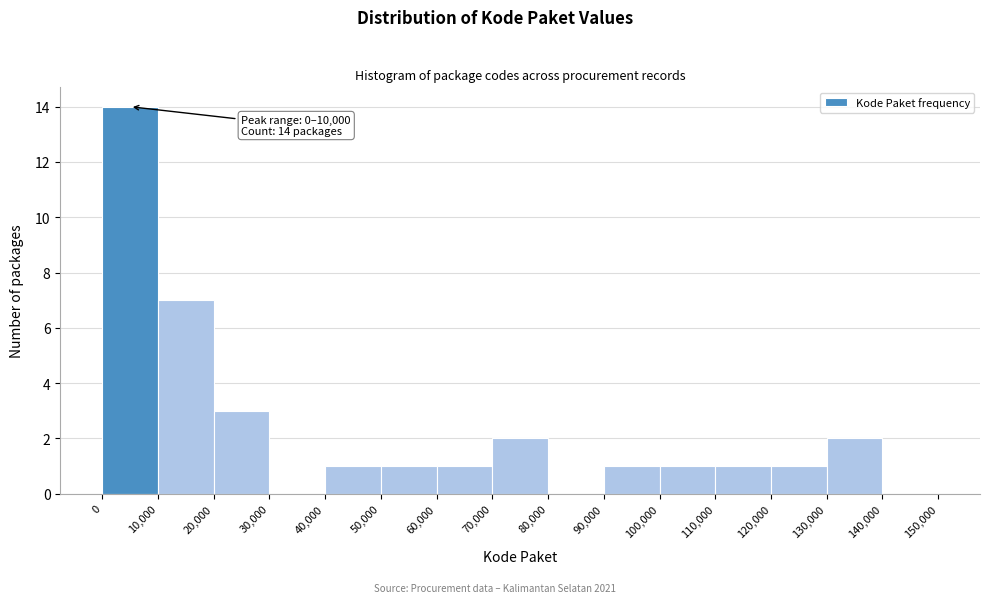

Which range on the x-axis has the tallest bar?

0 to 10,000